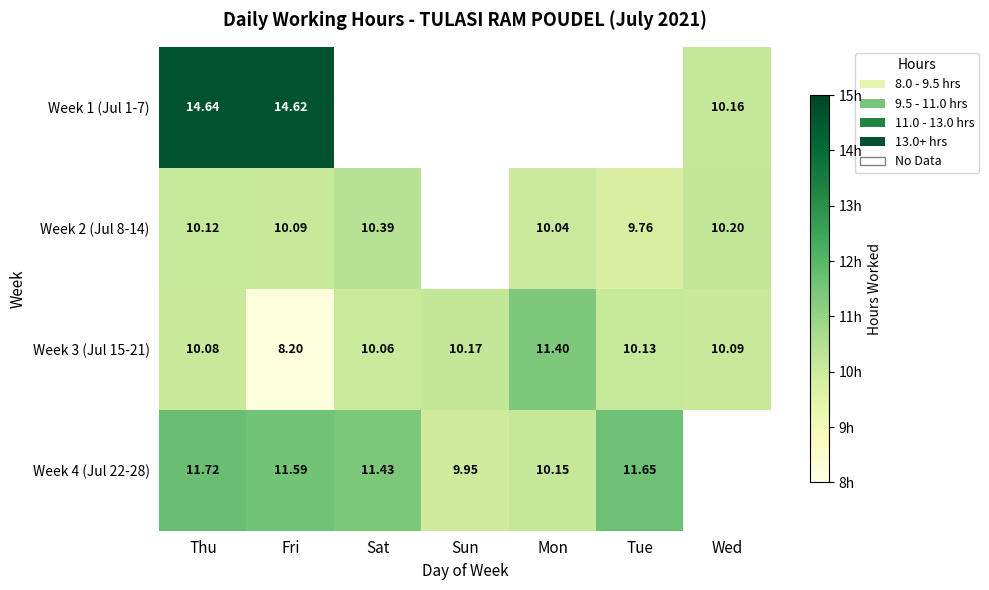

What is the spread (max minus min) of values at Thu?

4.6